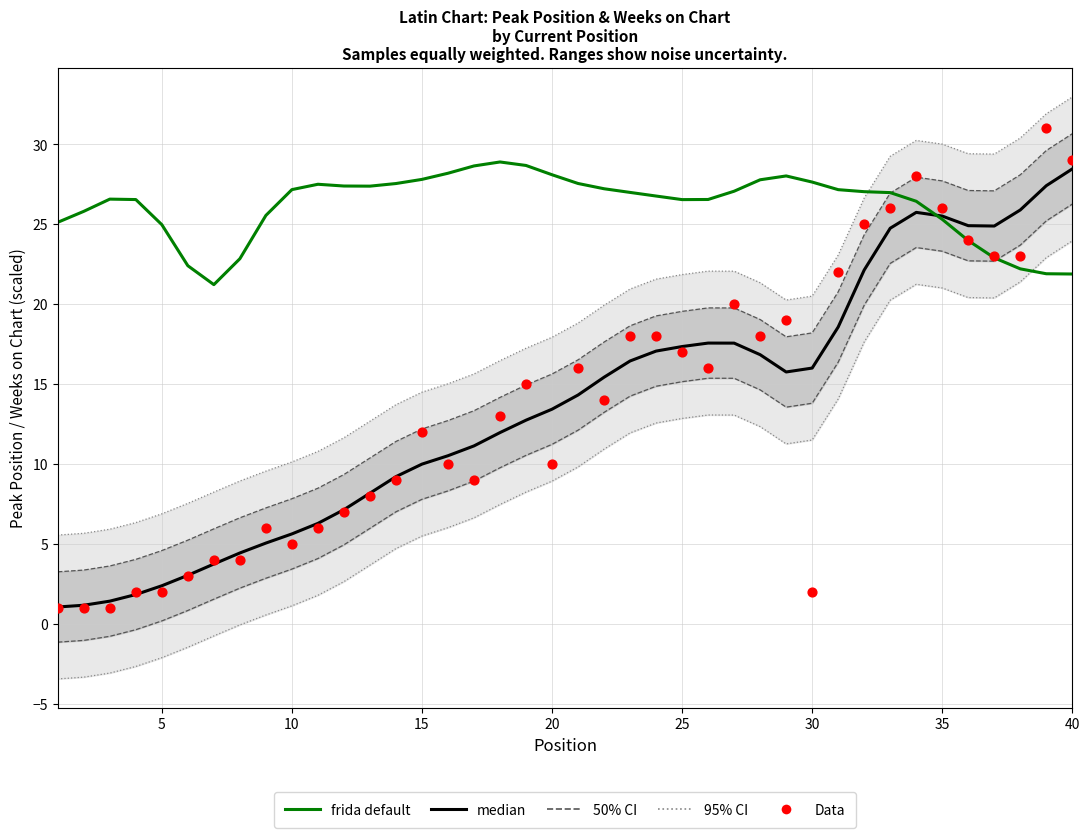

Which series has the widest spread of Y values?

Data